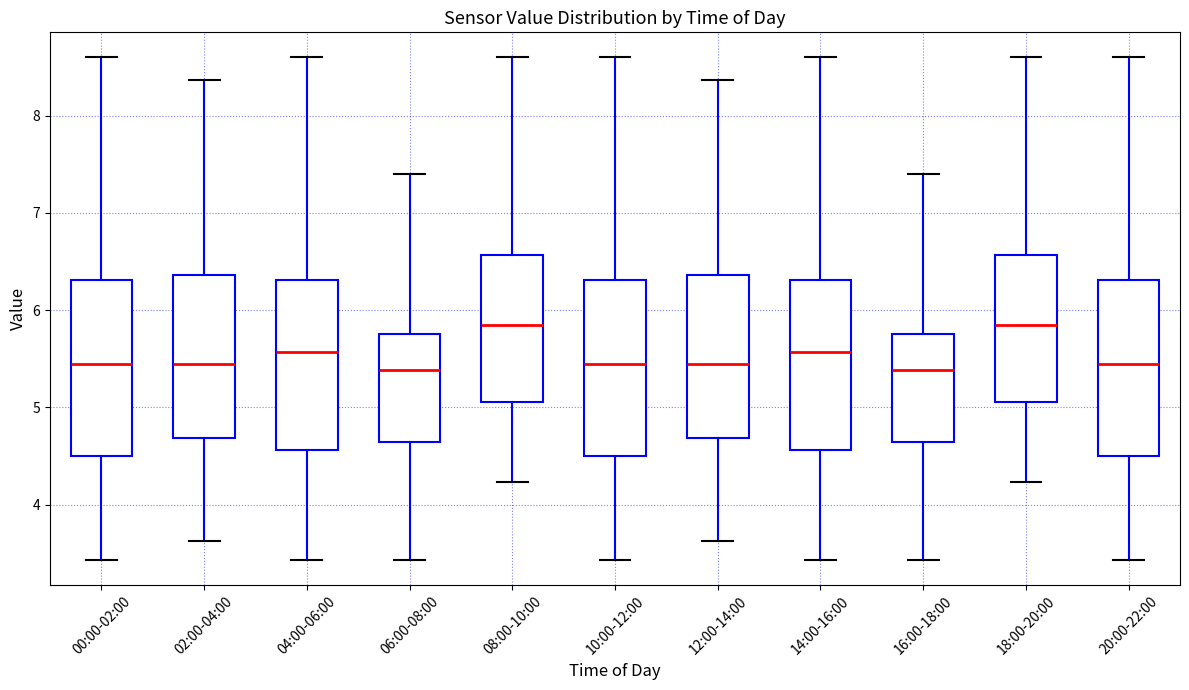

Where does the upper whisker of the box for 06:00-08:00 end on the y-axis? The values are not printed on the chart, so give them approximately, as read against the axis.

7.4